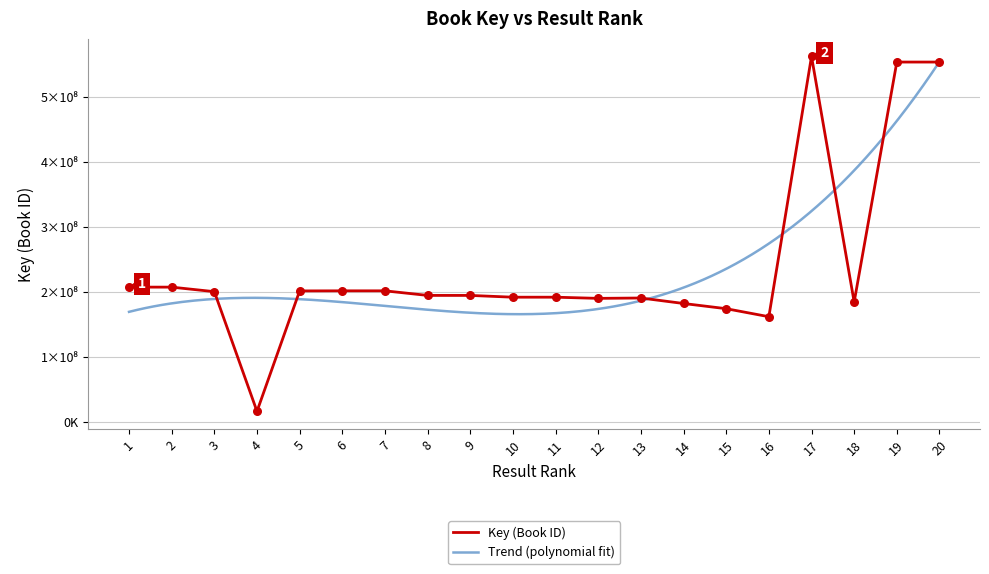

Which has a higher value, 8 or 9?

8